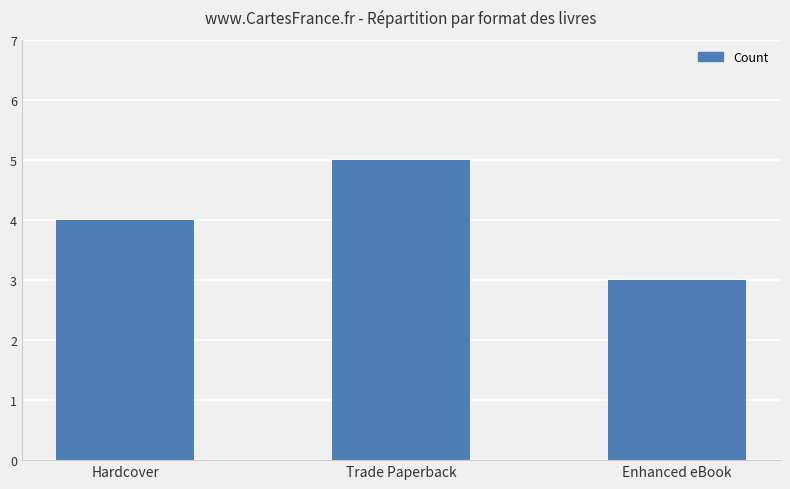

The chart shows a value of 2 at Trade Paperback. True or false?

False